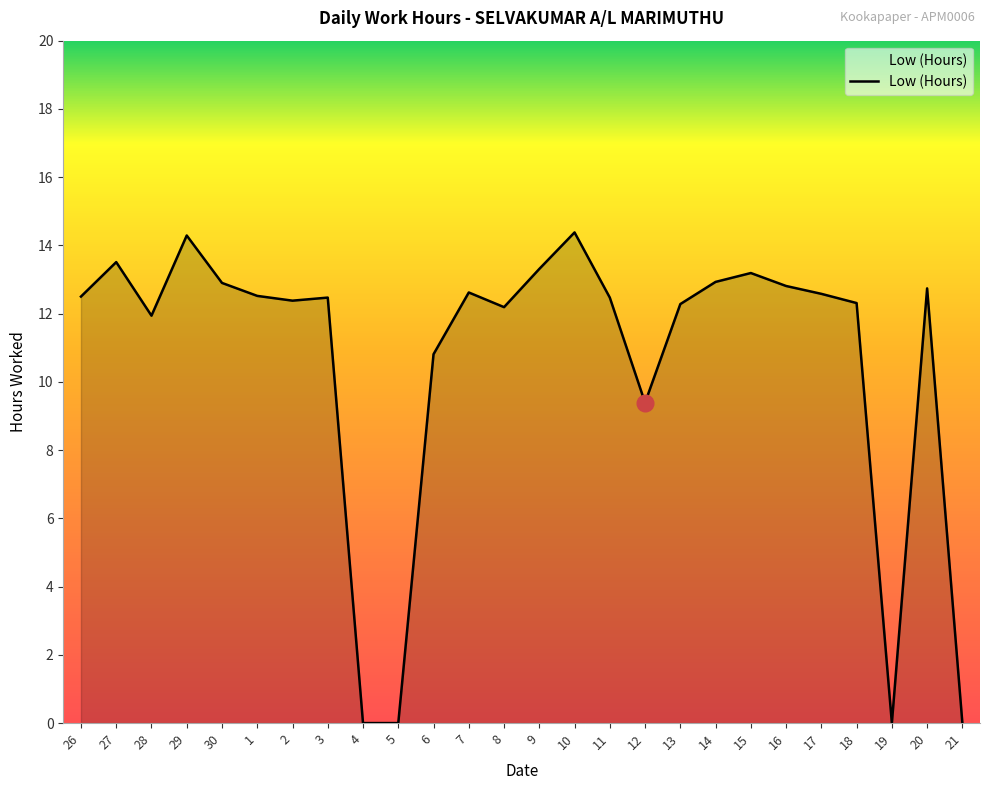

At which label is the value closest to 7?

12